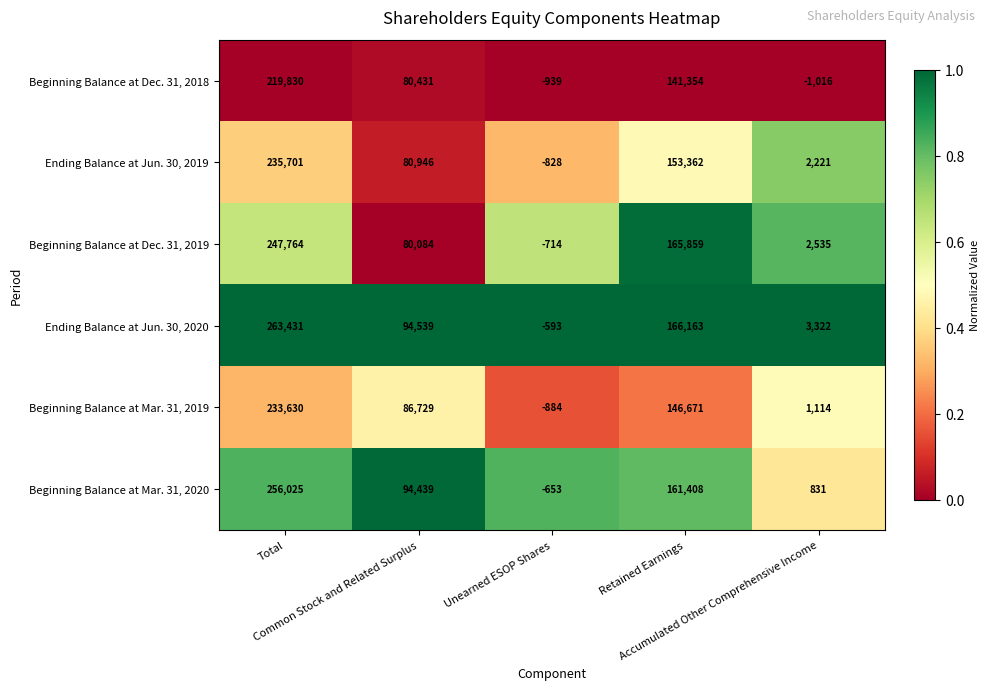

What is the lowest value of the Beginning Balance at Mar. 31, 2019 series?

-884